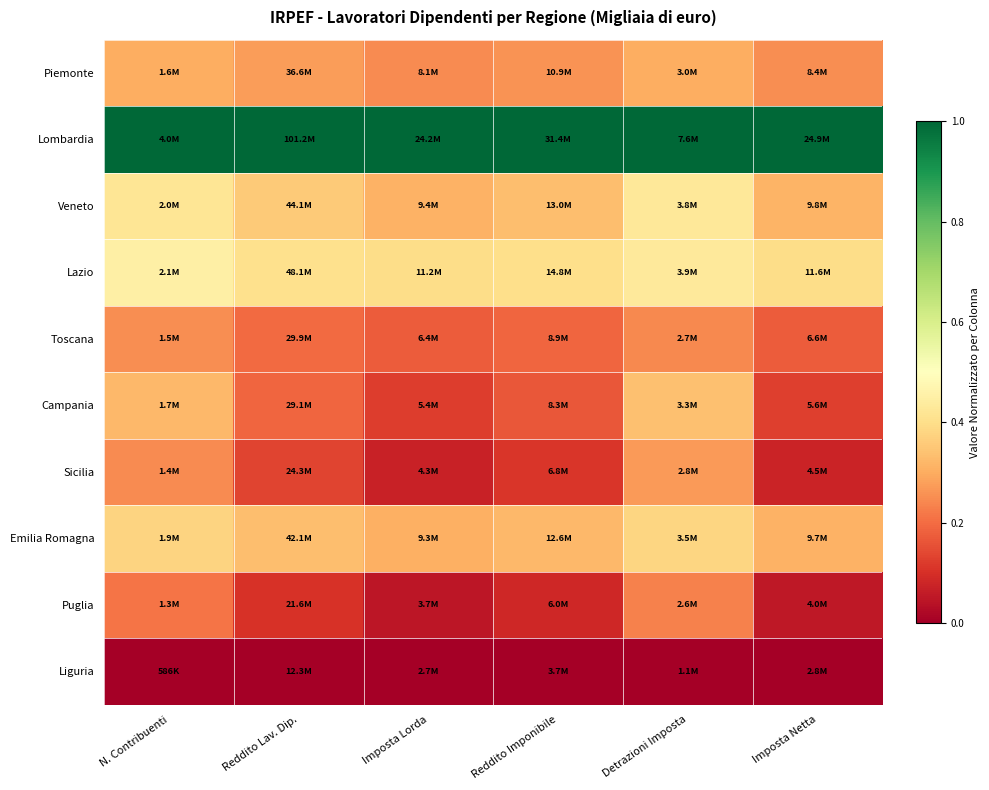

Which series has the largest total across all categories?

Lombardia